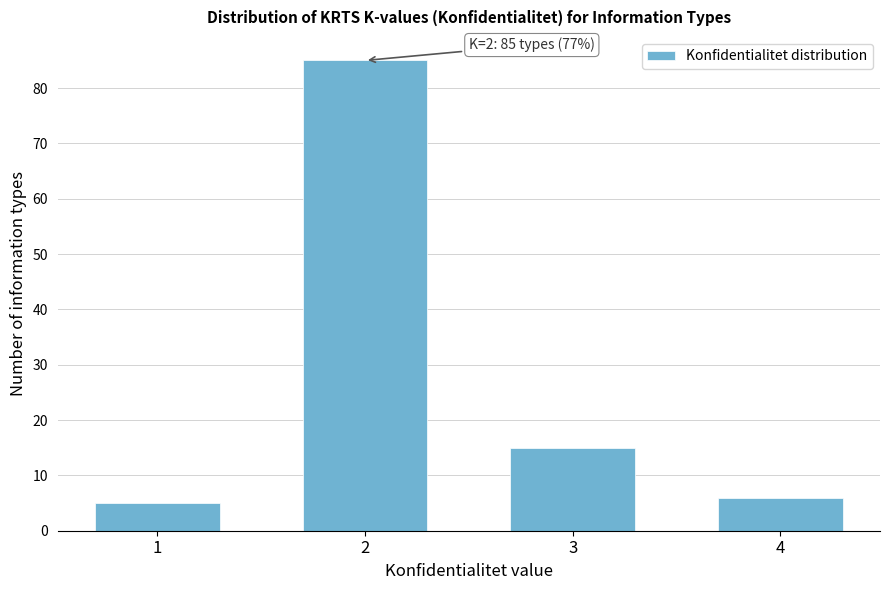

Reading left to right, list all the values displayed in this chart.

5	85	15	6